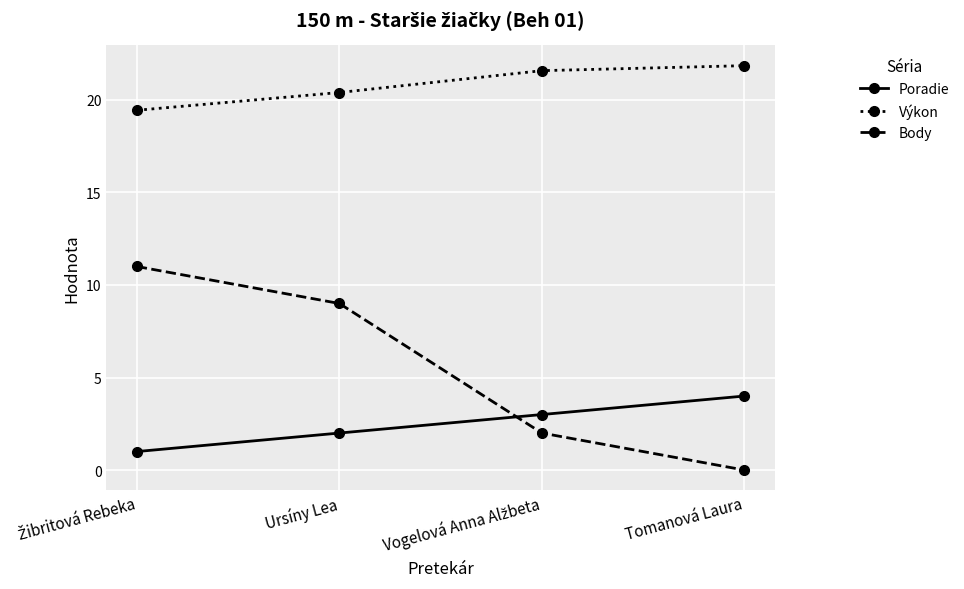

What is the average value of the Poradie series?

2.5